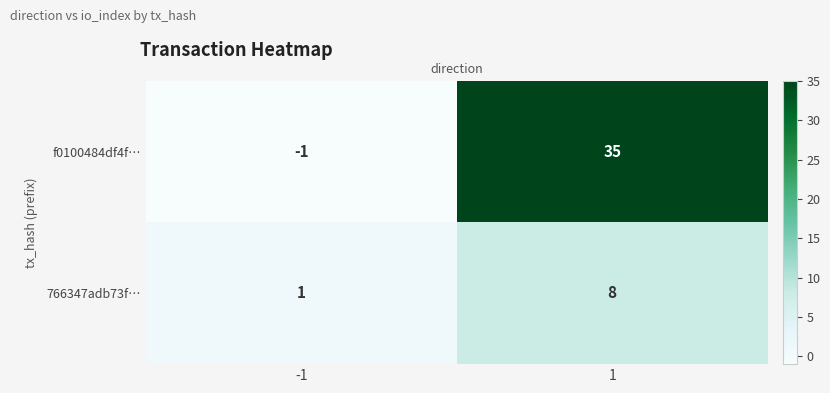

Between -1 and 1, which series saw the biggest shift?

f0100484df4f…